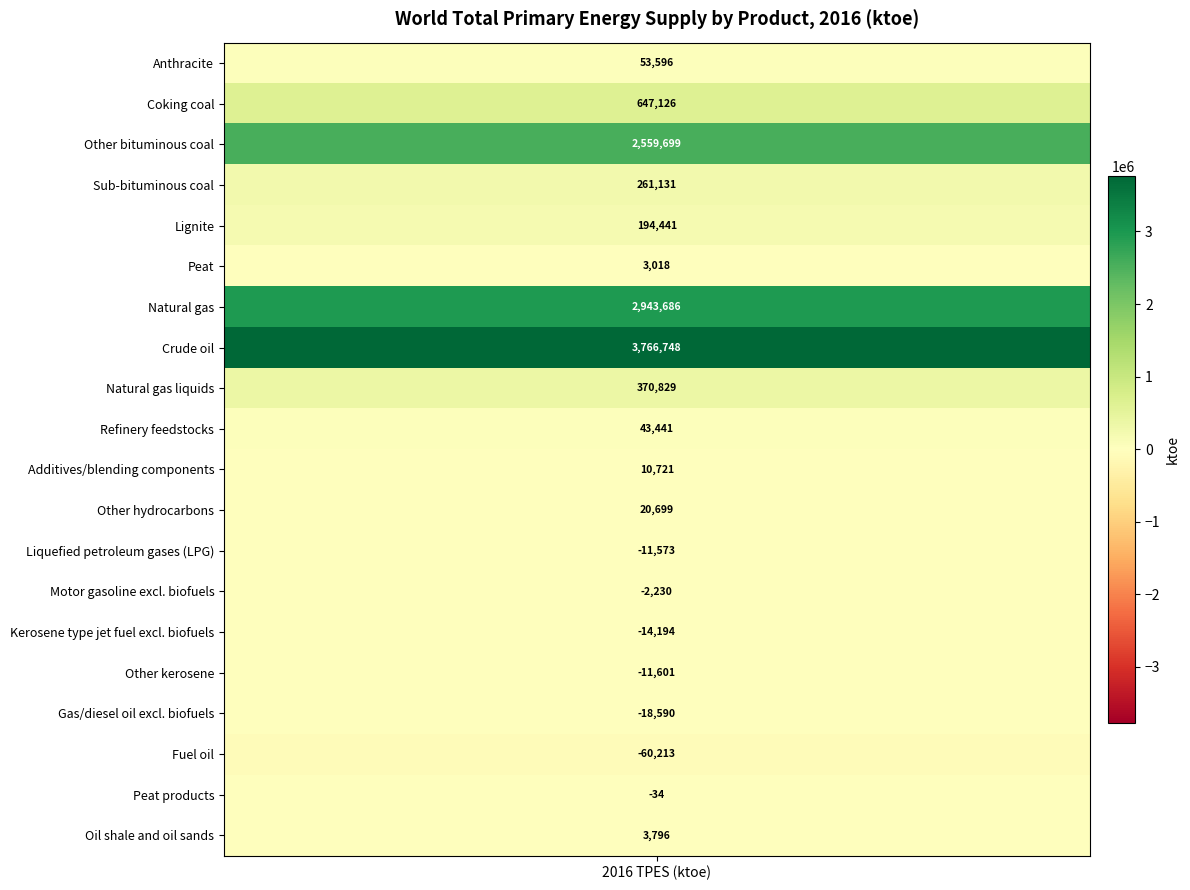

What is the difference between the values at Fuel oil and Refinery feedstocks?

103653.8